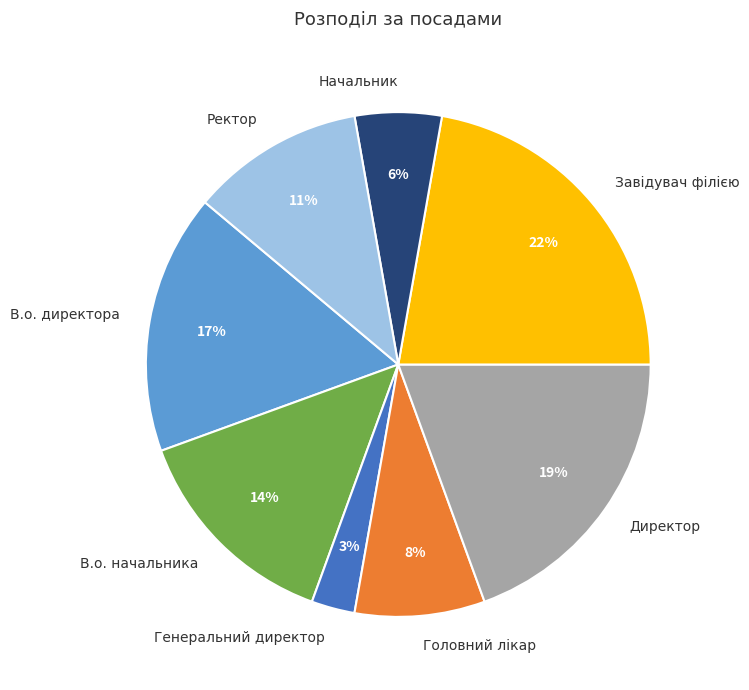

Between Начальник and Ректор, which is larger?

Ректор